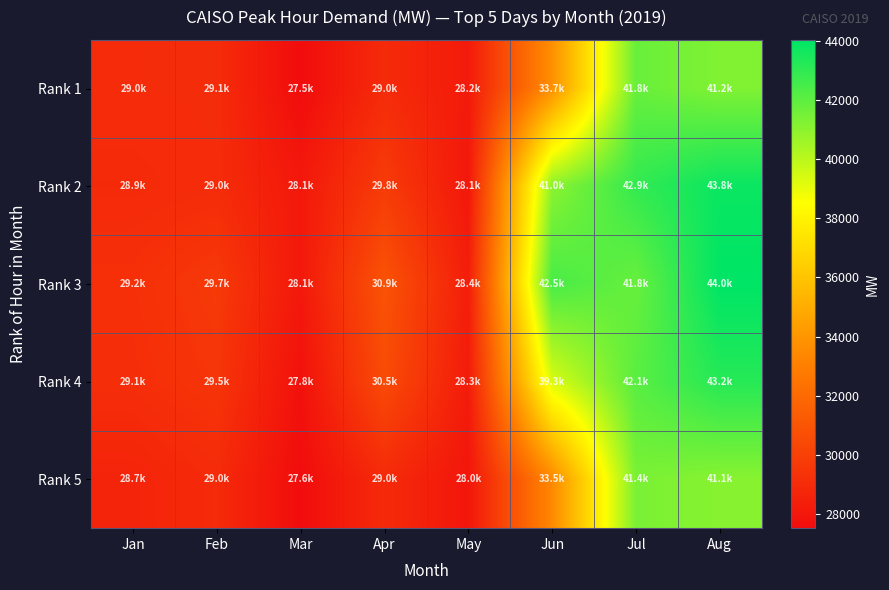

What is the total value across all series at Feb?

146246.4